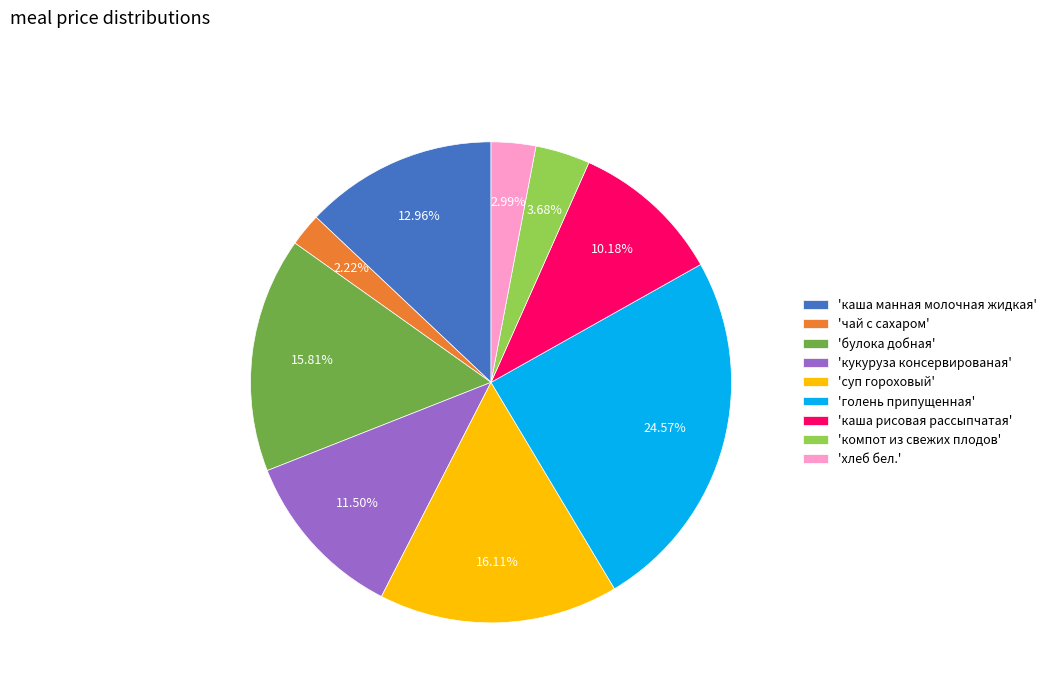

Combined, do 'голень припущенная' and 'суп гороховый' account for over 50%?

No